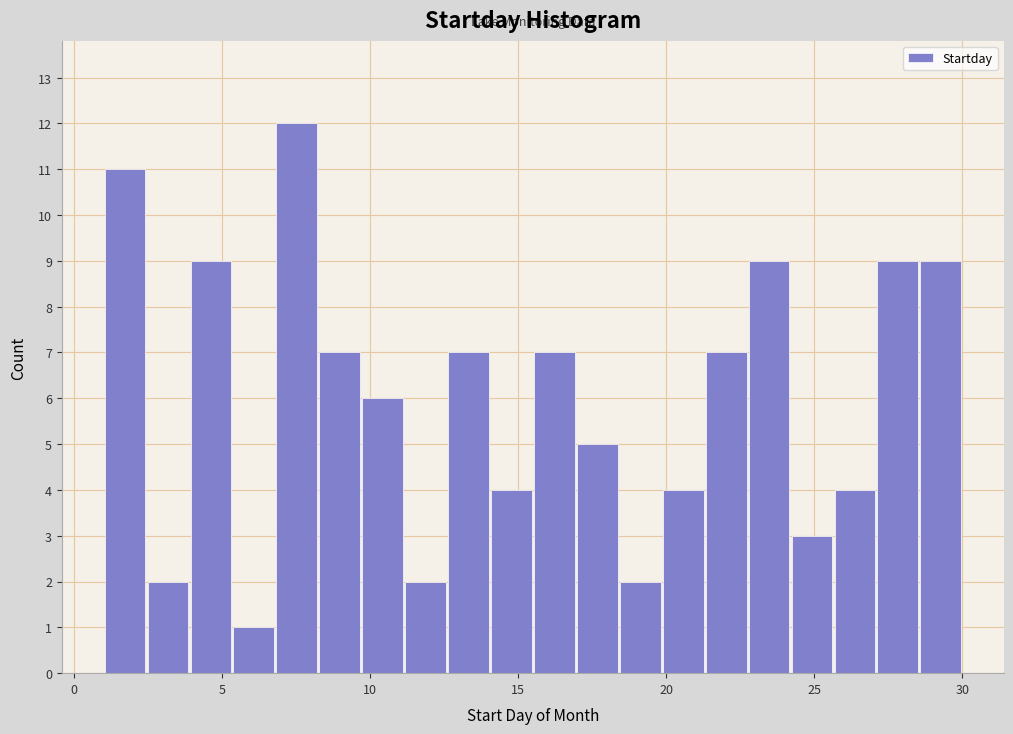

Around what value on the x-axis is the tallest bar? Give the approximate position of its centre, as read against the axis.

7.5